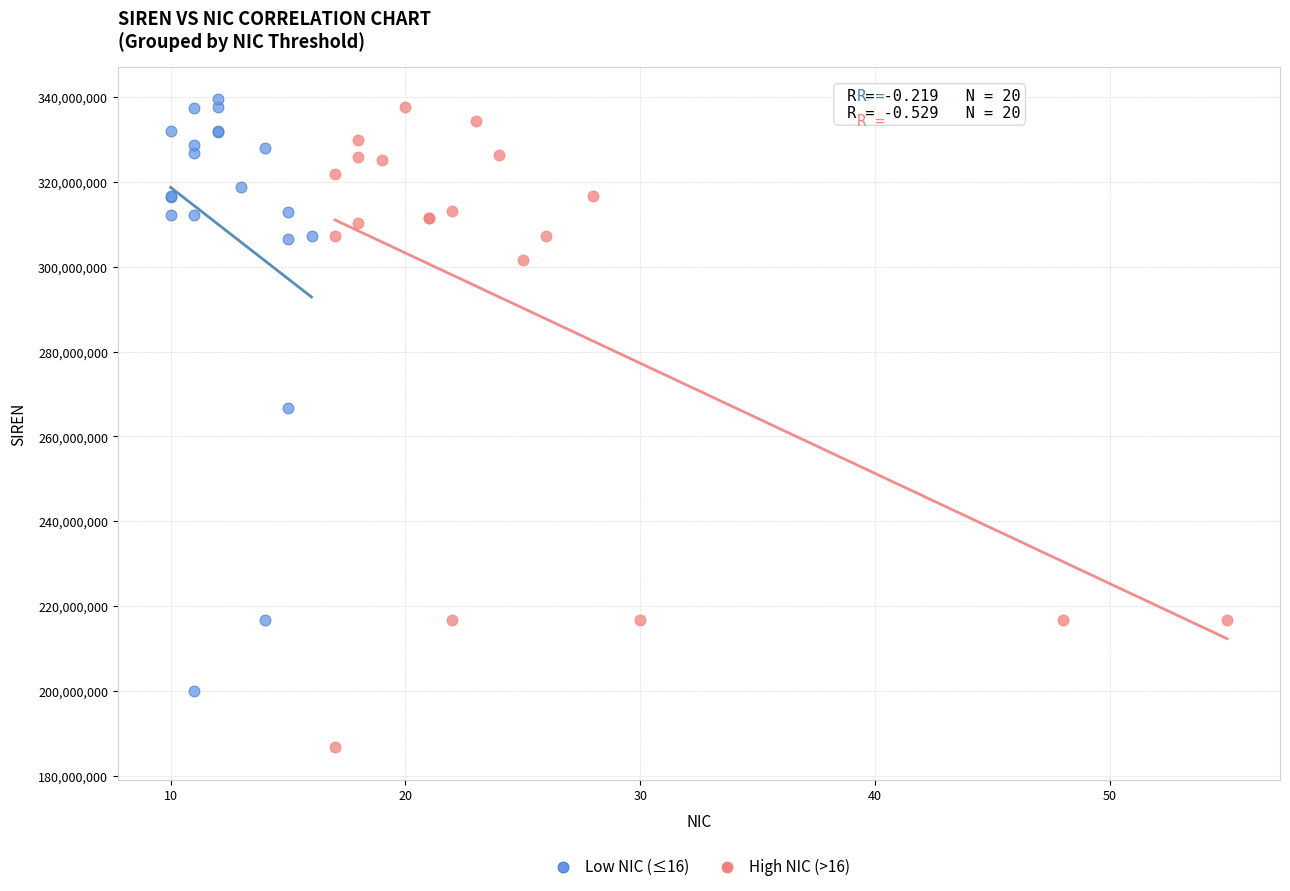

Which series reaches the minimum Y coordinate?

High NIC (>16)